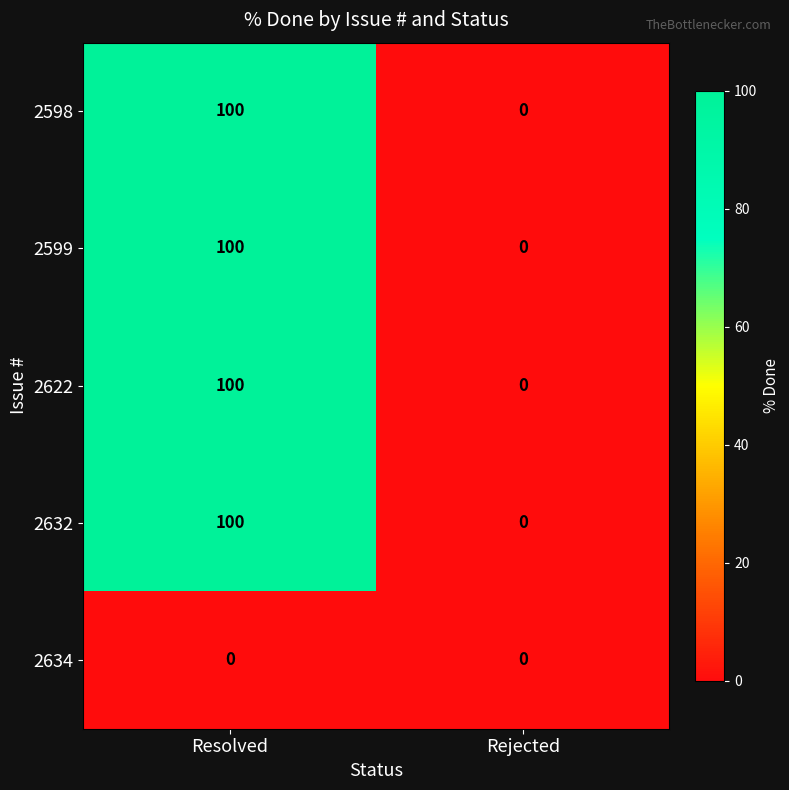

Reading left to right, extract all data points from this chart.

2598: Resolved=100	Rejected=0
2599: Resolved=100	Rejected=0
2622: Resolved=100	Rejected=0
2632: Resolved=100	Rejected=0
2634: Resolved=0	Rejected=0